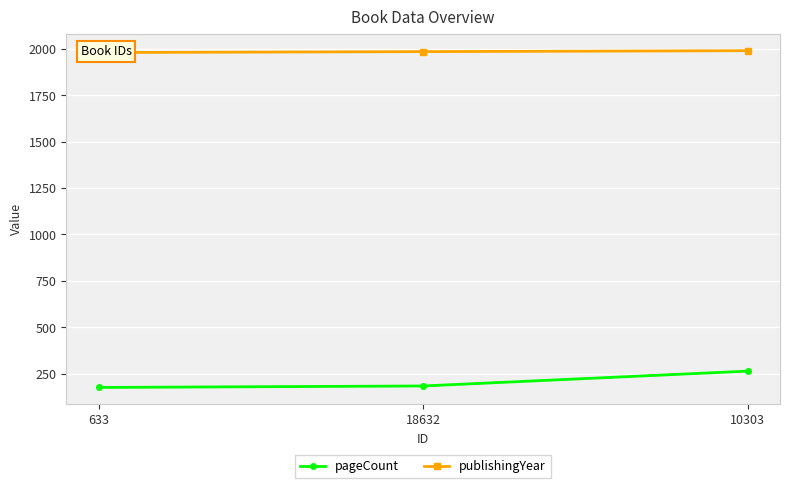

What is the maximum value shown in the chart?

1990